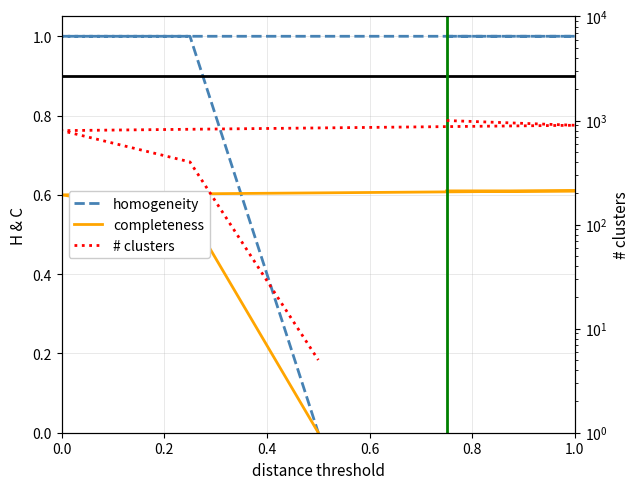

Which series changed the most between 0.2 and 0.8?

# clusters